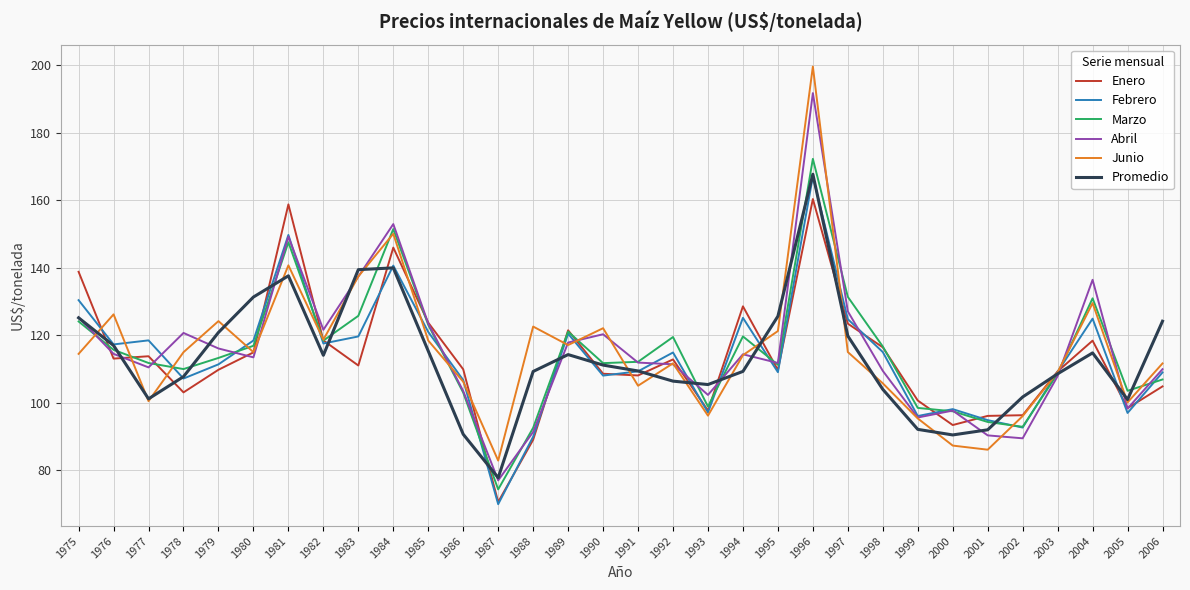

True or false: Abril and Junio cross at least once.

True